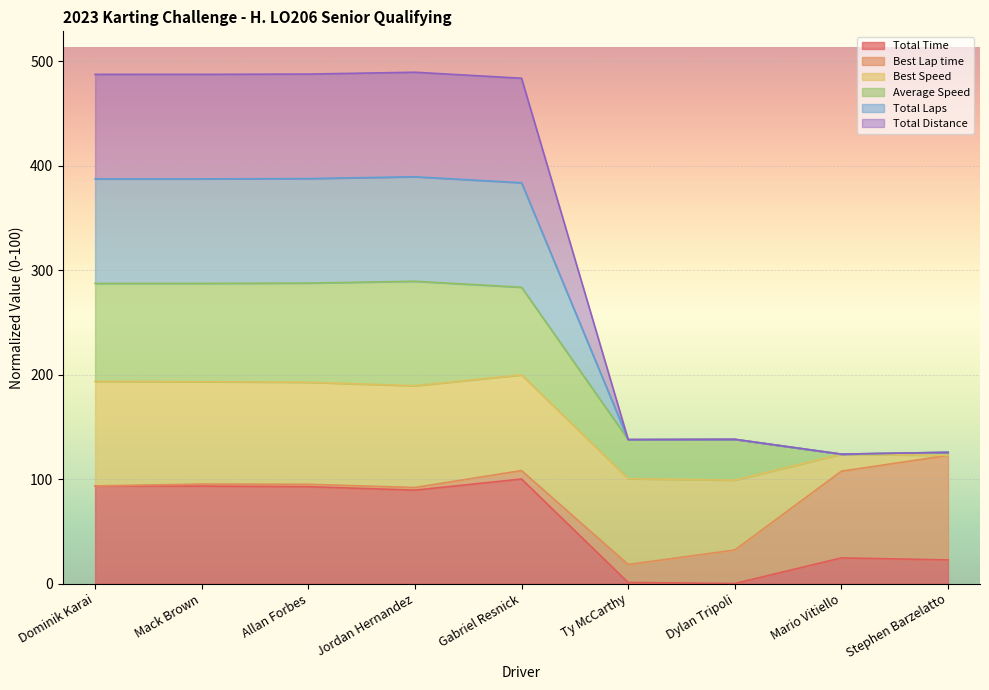

Rank the categories by Total Time value from lowest to highest.

Dylan Tripoli, Ty McCarthy, Stephen Barzelatto, Mario Vitiello, Jordan Hernandez, Allan Forbes, Mack Brown, Dominik Karai, Gabriel Resnick